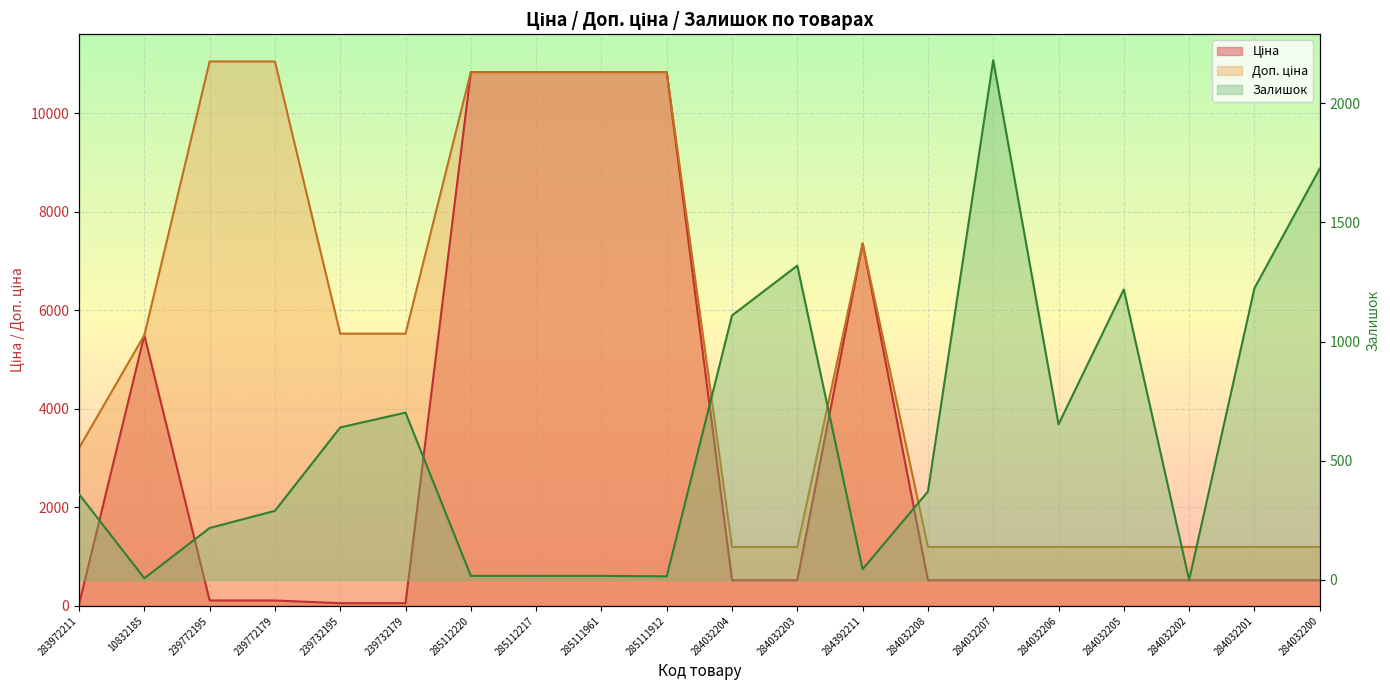

Count the number of categories in the chart.

20